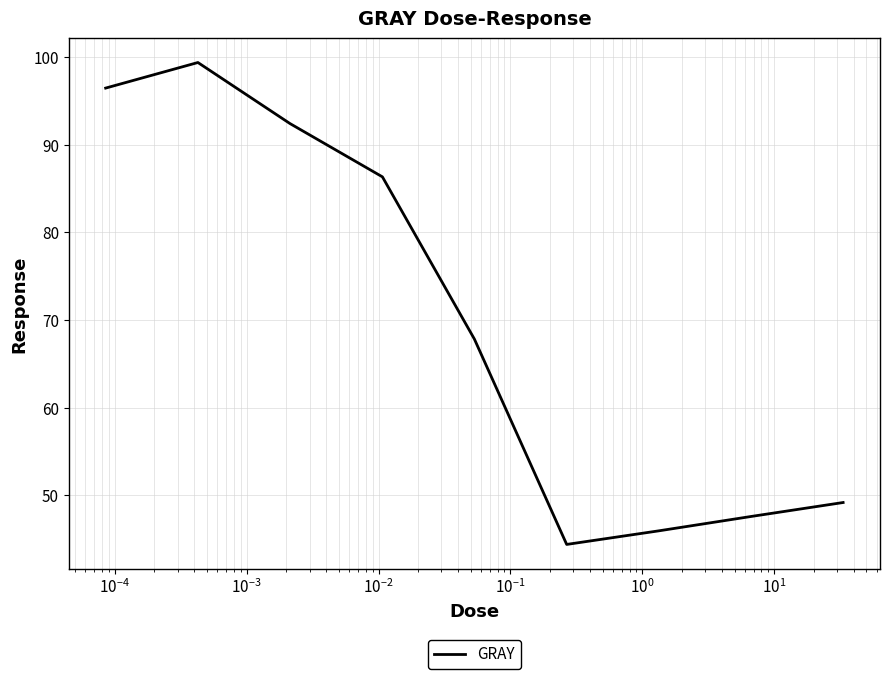

What is the difference between the second highest and minimum values?

52.1